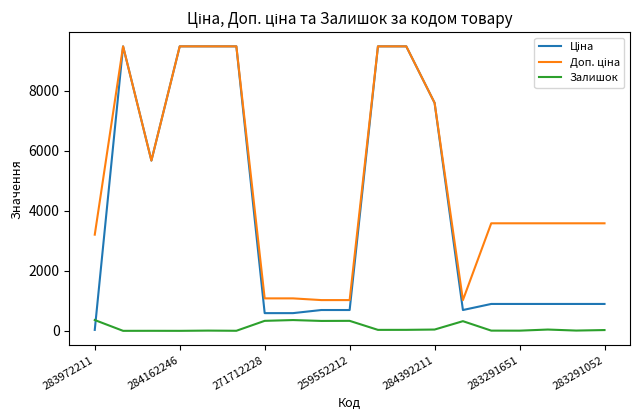

What is the maximum value shown in the chart?

9480.1